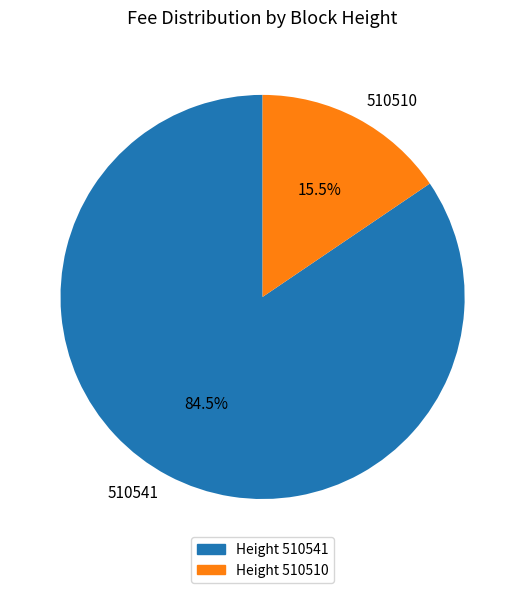

The 510541 slice represents 95% of the pie. True or false?

False